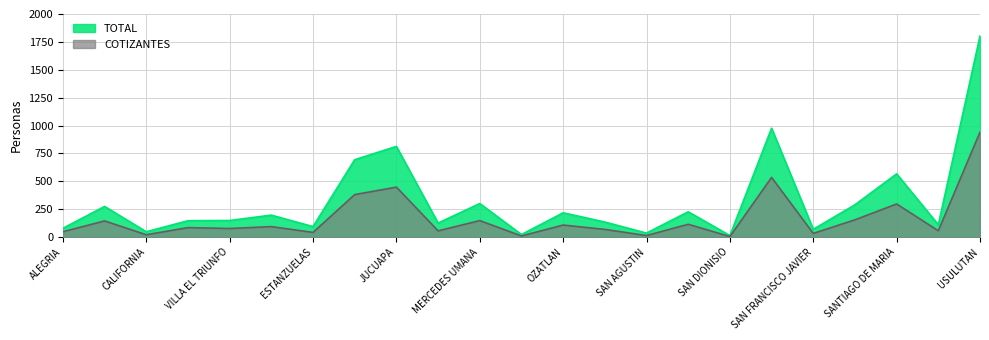

What value does the TOTAL series have at SANTA ELENA, to the nearest 10?

980